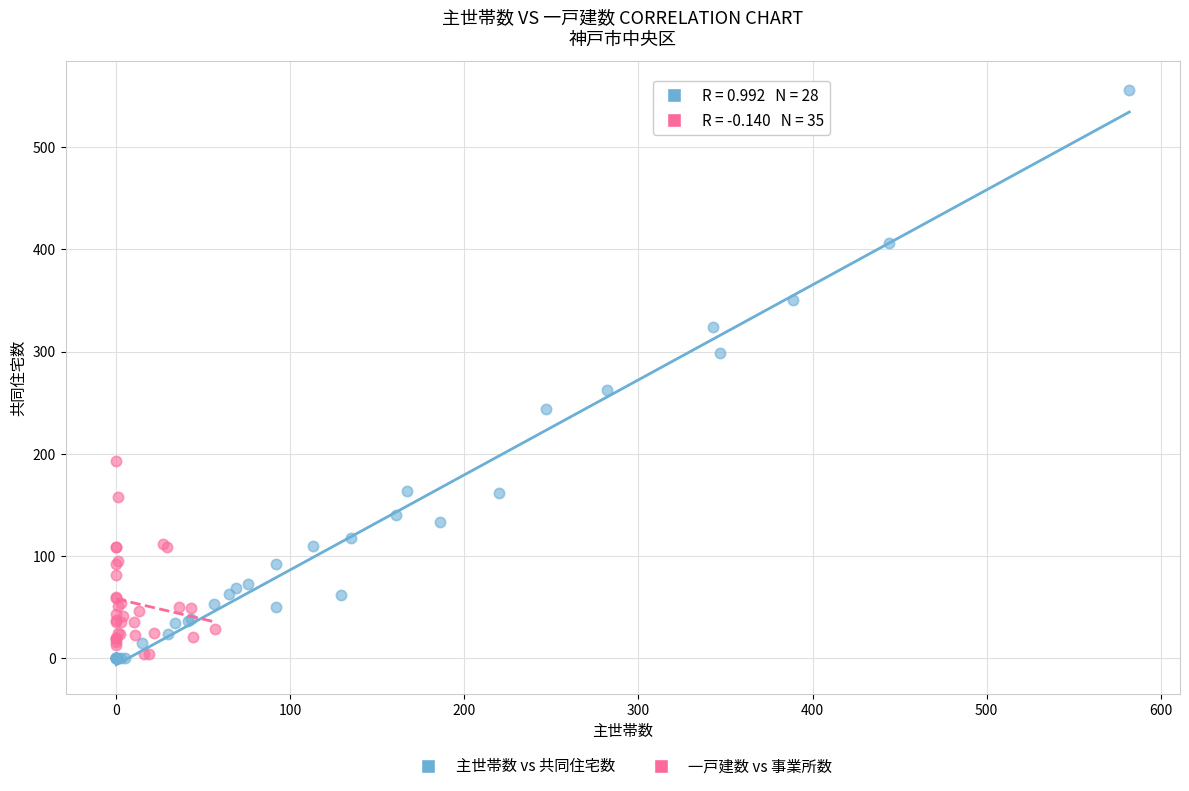

Which series has the largest Y range (max minus min)?

主世帯数 vs 共同住宅数